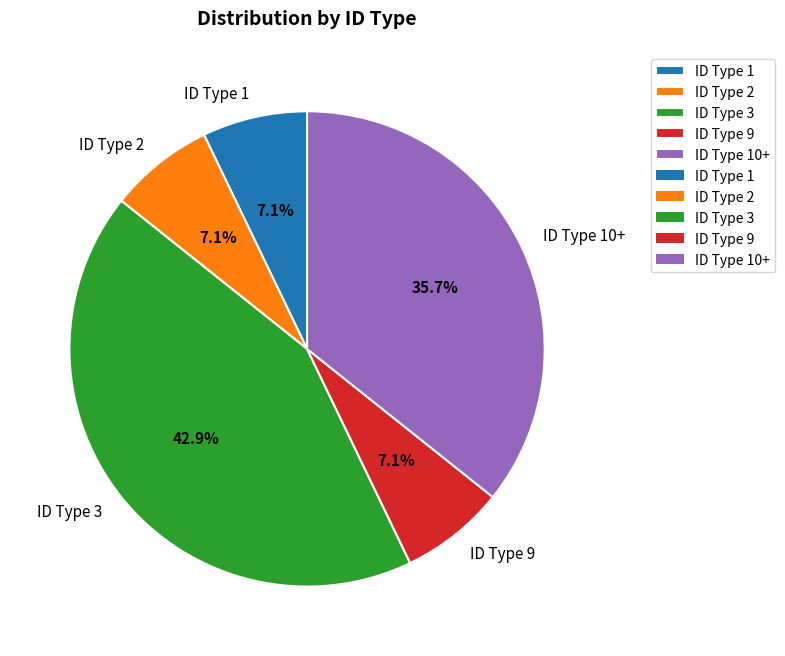

Between ID Type 1 and ID Type 3, which is larger?

ID Type 3